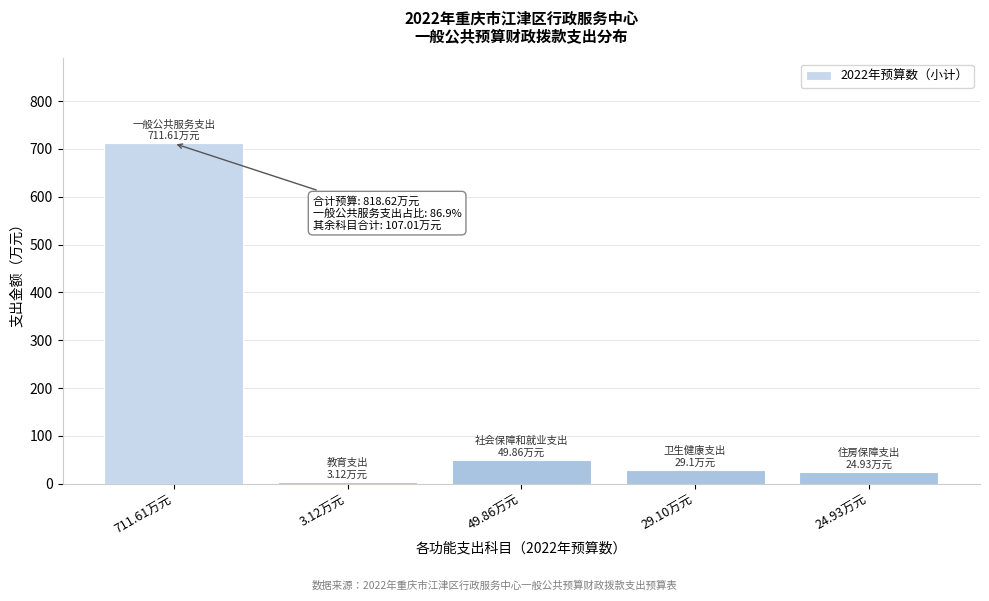

Reading right to left, extract all data points from this chart.

24.9	29.1	49.9	3.1	711.6